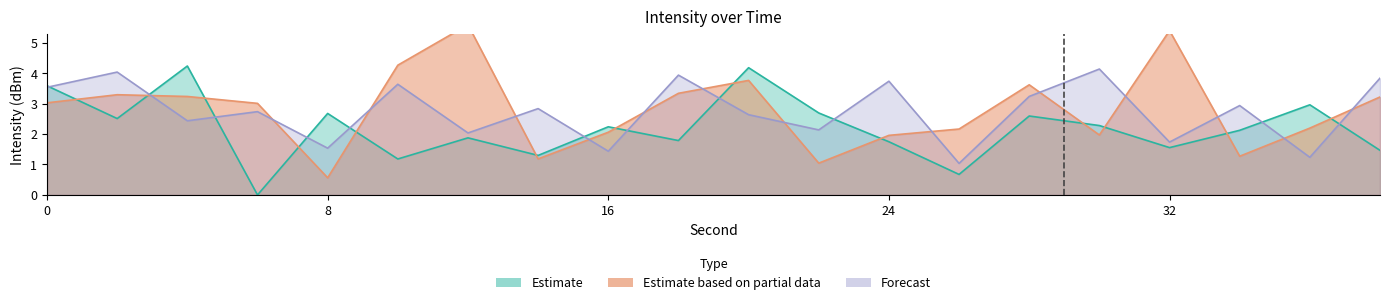

List the labels in order of Estimate based on partial data value, largest first.

12, 32, 10, 20, 28, 18, 2, 4, 38, 0, 6, 36, 26, 16, 30, 24, 34, 14, 22, 8